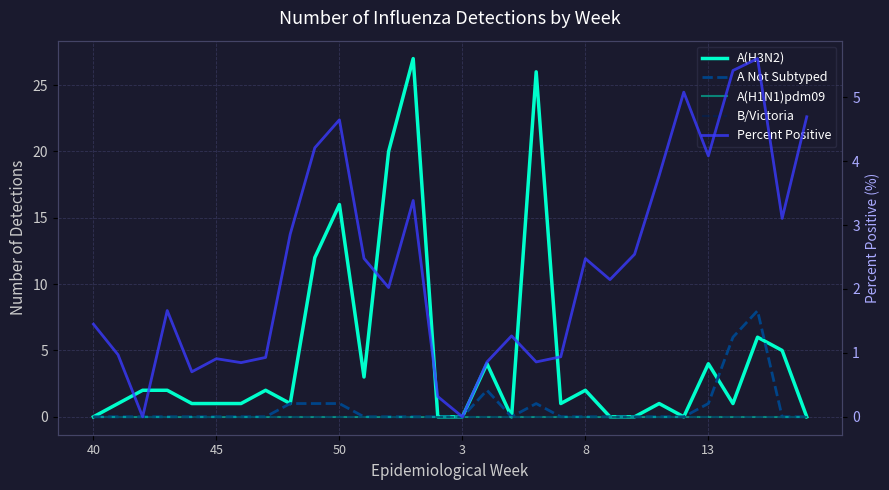

Does the chart have visible grid lines?

Yes